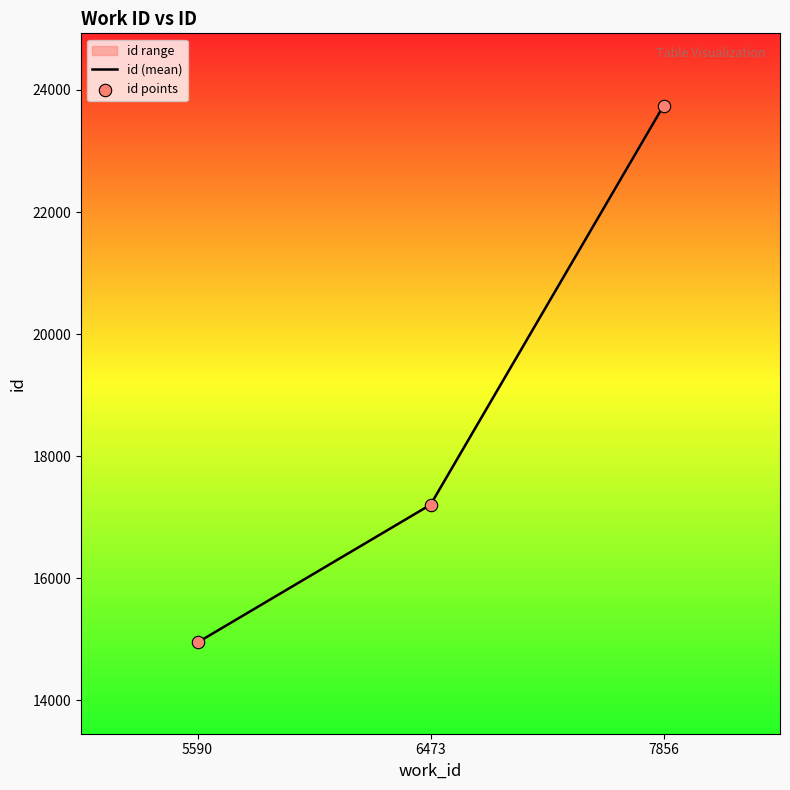

Is the value of id points at 7856 greater than the value of id (mean) at 6473?

Yes